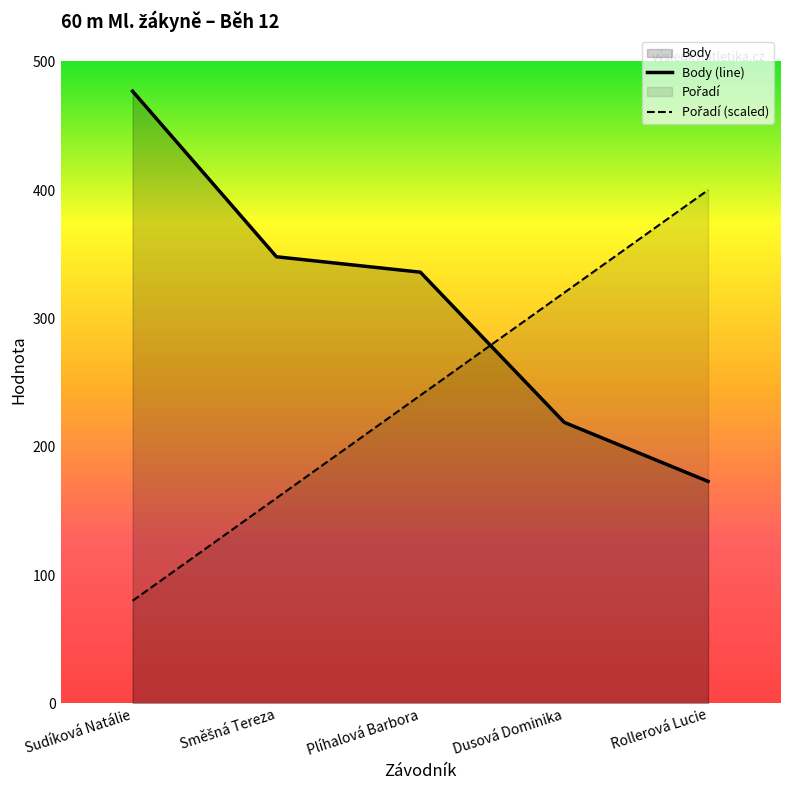

What is the difference between the Pořadí (scaled) values at Plíhalová Barbora and Sudíková Natálie?

160